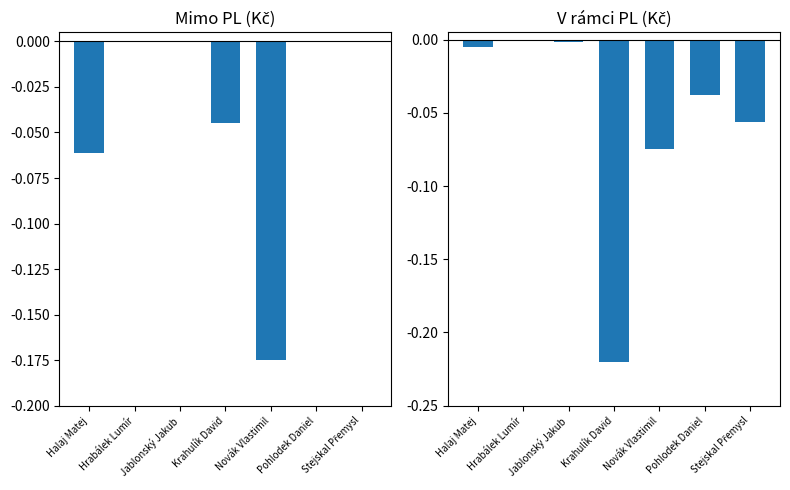

Reading right to left, what are all the values shown in this chart?

Mimo PL: Stejskal Přemysl=0.0	Pohlodek Daniel=0.0	Novák Vlastimil=-0.2	Krahulík David=-0.0	Jablonský Jakub=0.0	Hrabálek Lumír=0.0	Halaj Matej=-0.1
V rámci PL: Stejskal Přemysl=-0.1	Pohlodek Daniel=-0.0	Novák Vlastimil=-0.1	Krahulík David=-0.2	Jablonský Jakub=-0.0	Hrabálek Lumír=-0.0	Halaj Matej=-0.0